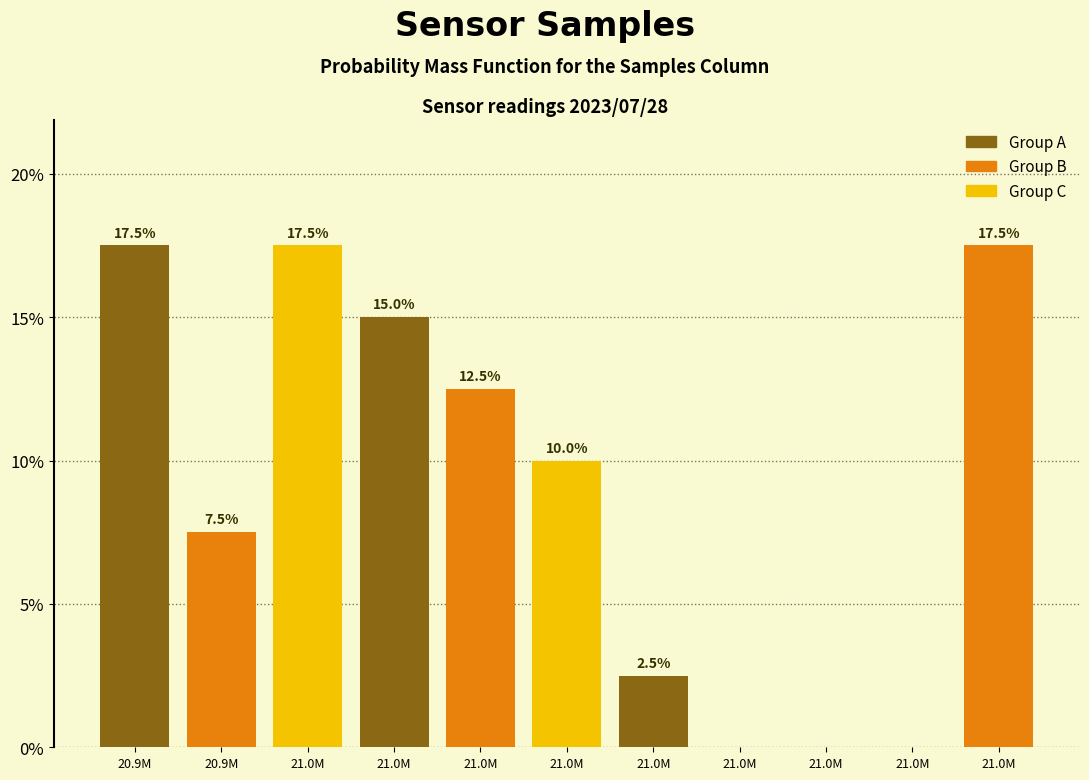

Are the bars horizontal?

No